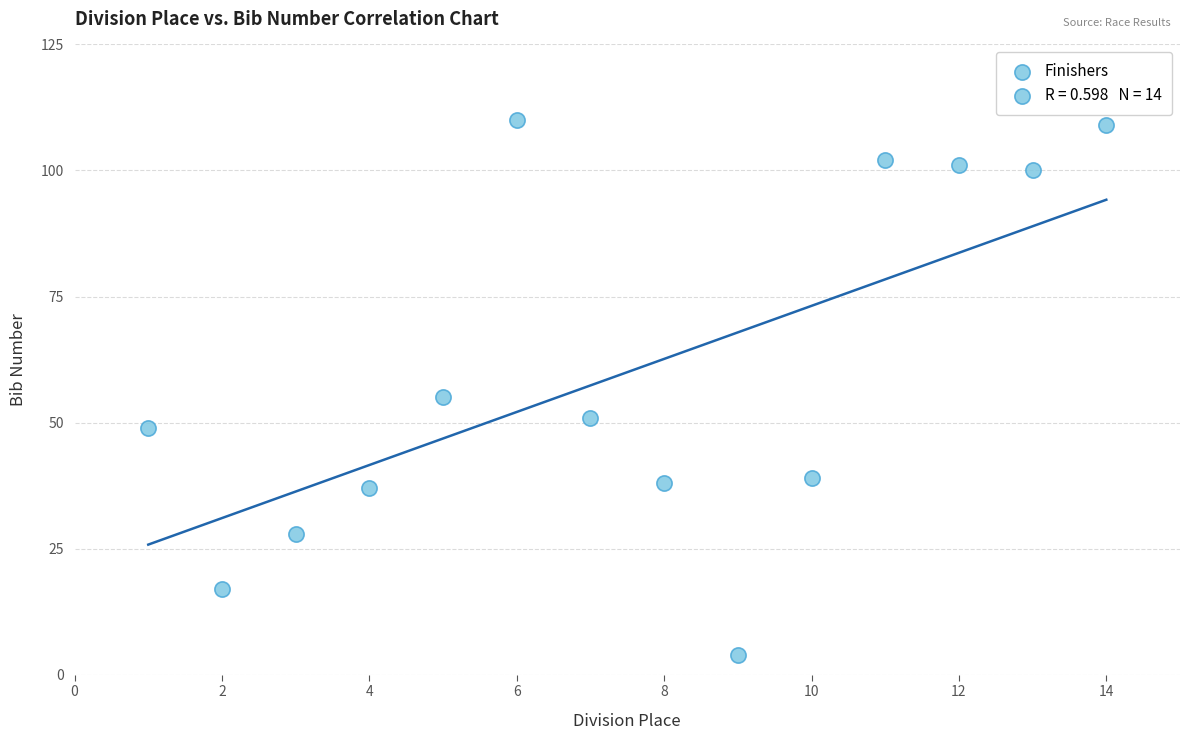

What is the range of X values (max minus min)?

13